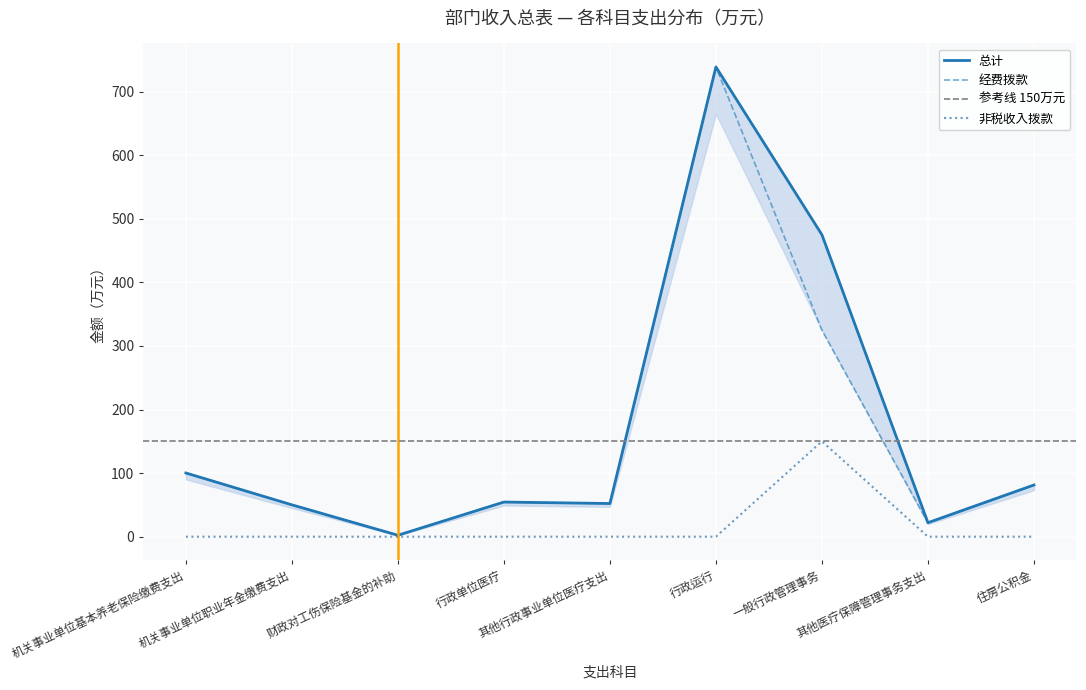

Where does the 总计 series first go above 54?

机关事业单位基本养老保险缴费支出